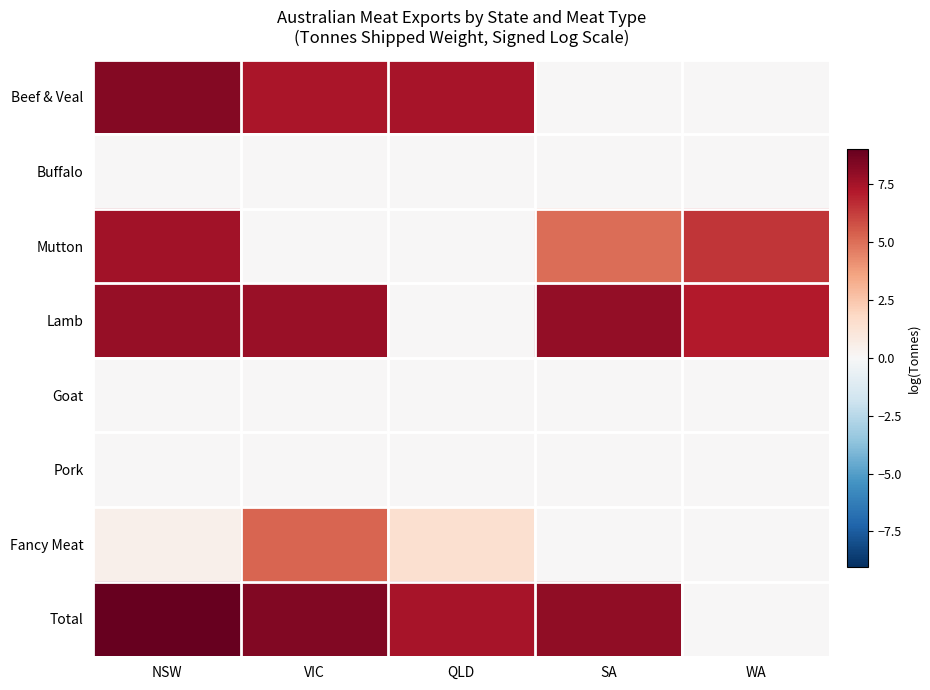

Between VIC and WA, which is larger?

VIC